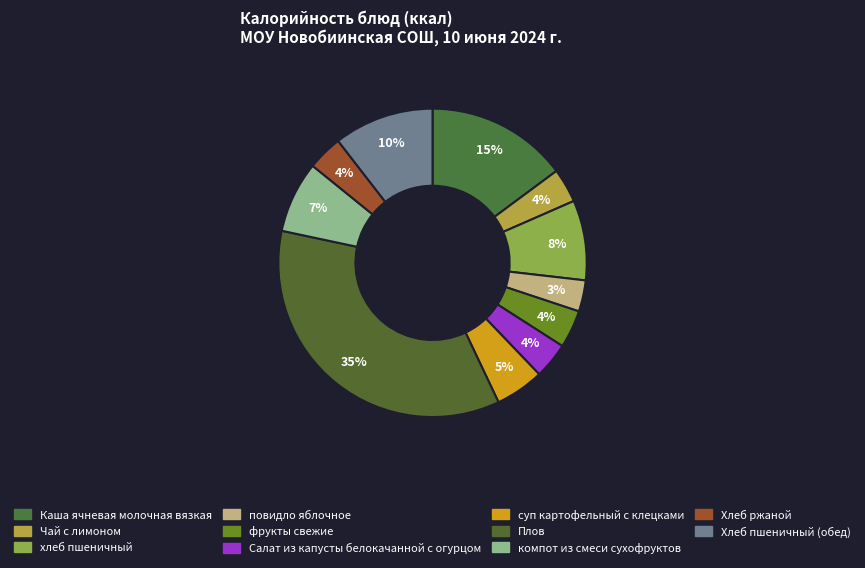

To the nearest percent, what is the average slice percentage?

9%